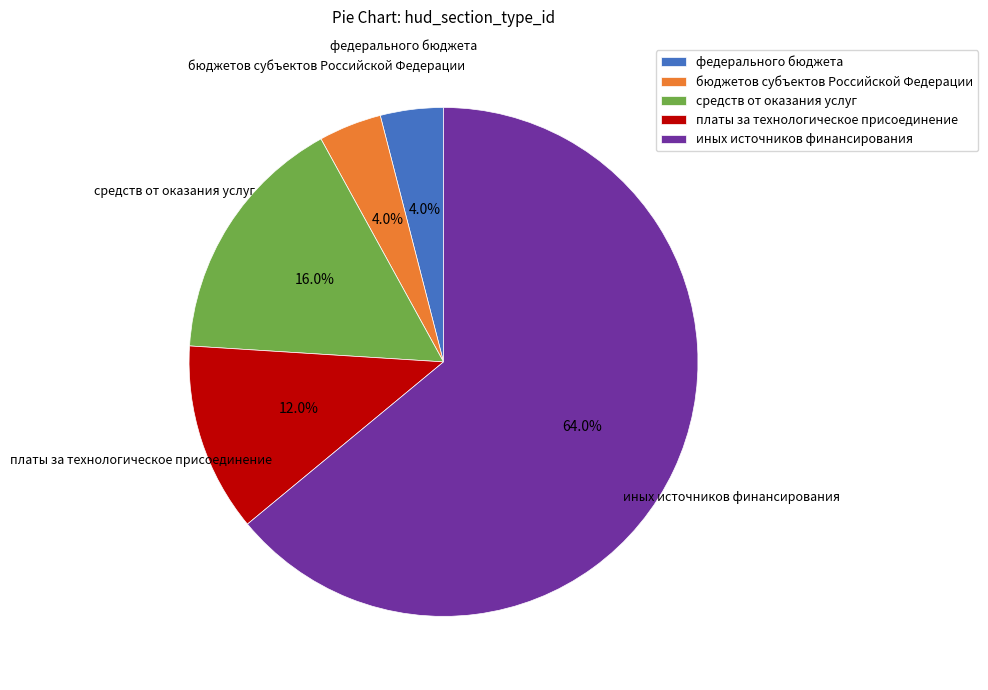

To the nearest percent, what is the difference between the бюджетов субъектов Российской Федерации and средств от оказания услуг slice percentages?

12%